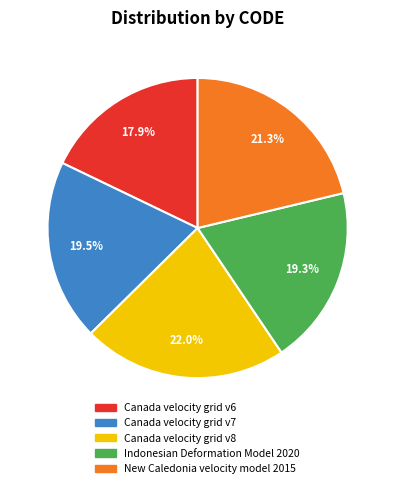

The Canada velocity grid v7 slice represents 28% of the pie. True or false?

False